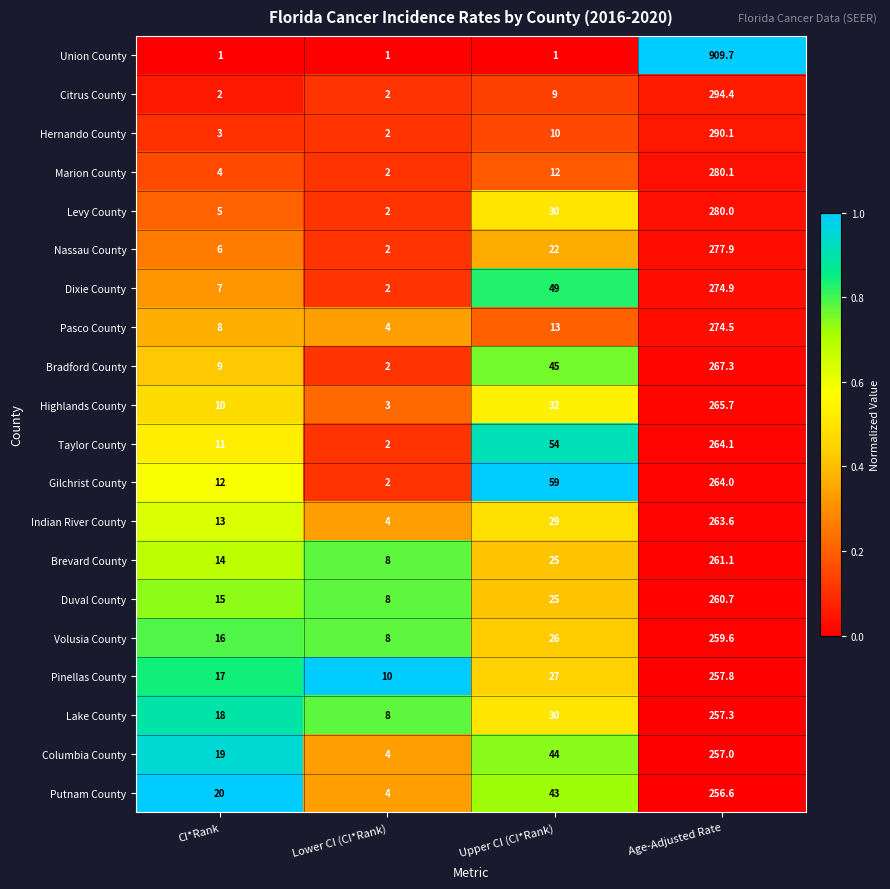

What is the difference between the Pasco County values at Lower CI (CI*Rank) and Upper CI (CI*Rank)?

9.0